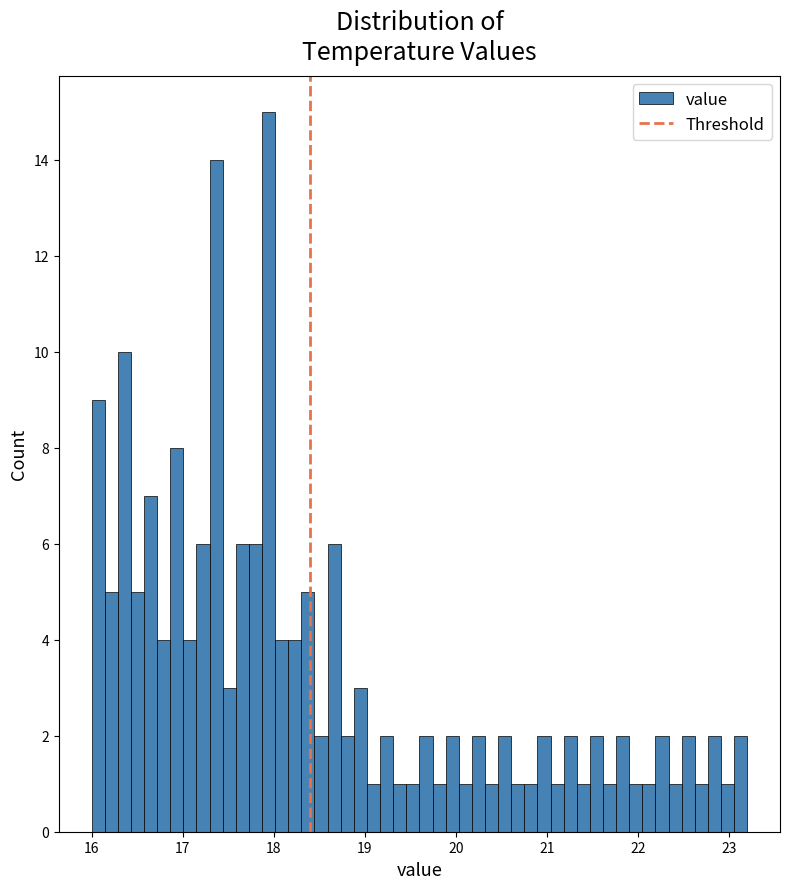

Read against the x-axis, roughly where is the centre of the tallest bar?

17.9